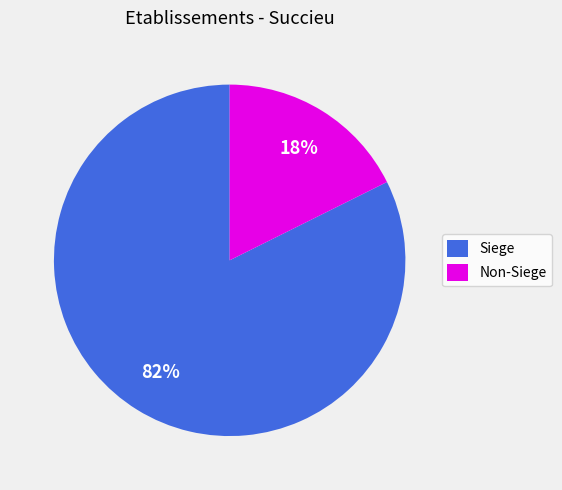

Which has a higher value, Non-Siege or Siege?

Siege